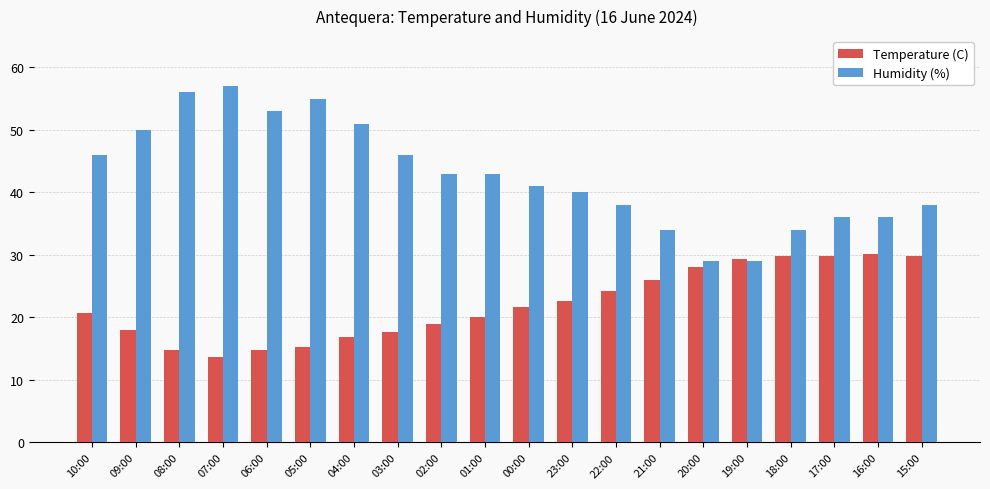

What is the difference between the second highest and second lowest values in the Temperature (C) series?

15.1